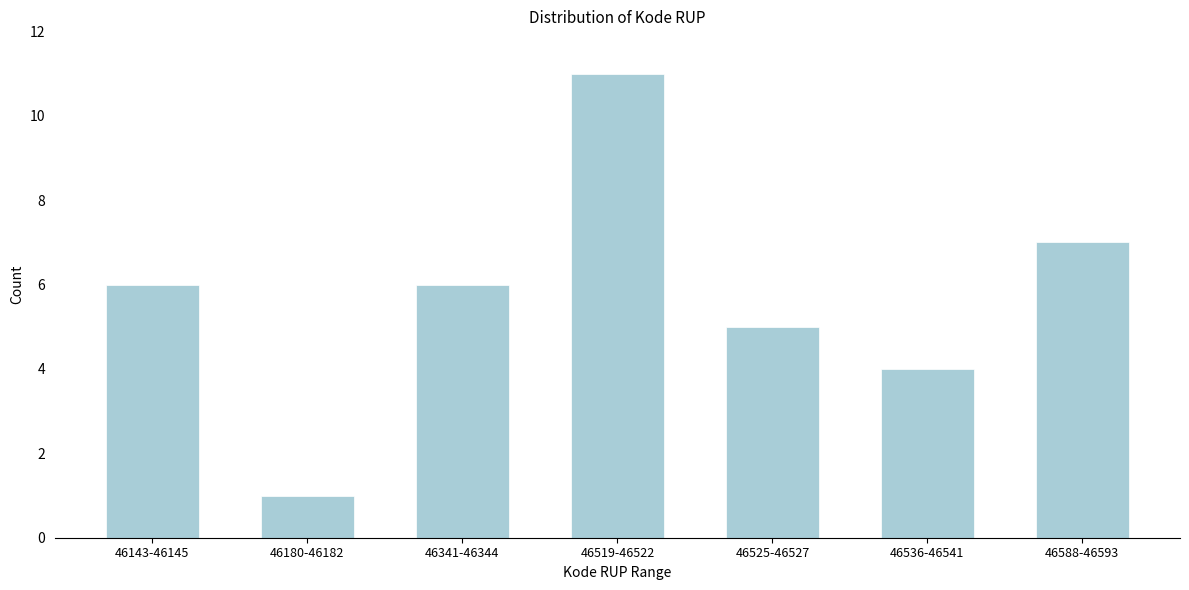

Reading left to right, extract all data points from this chart.

46143-46145=6	46180-46182=1	46341-46344=6	46519-46522=11	46525-46527=5	46536-46541=4	46588-46593=7